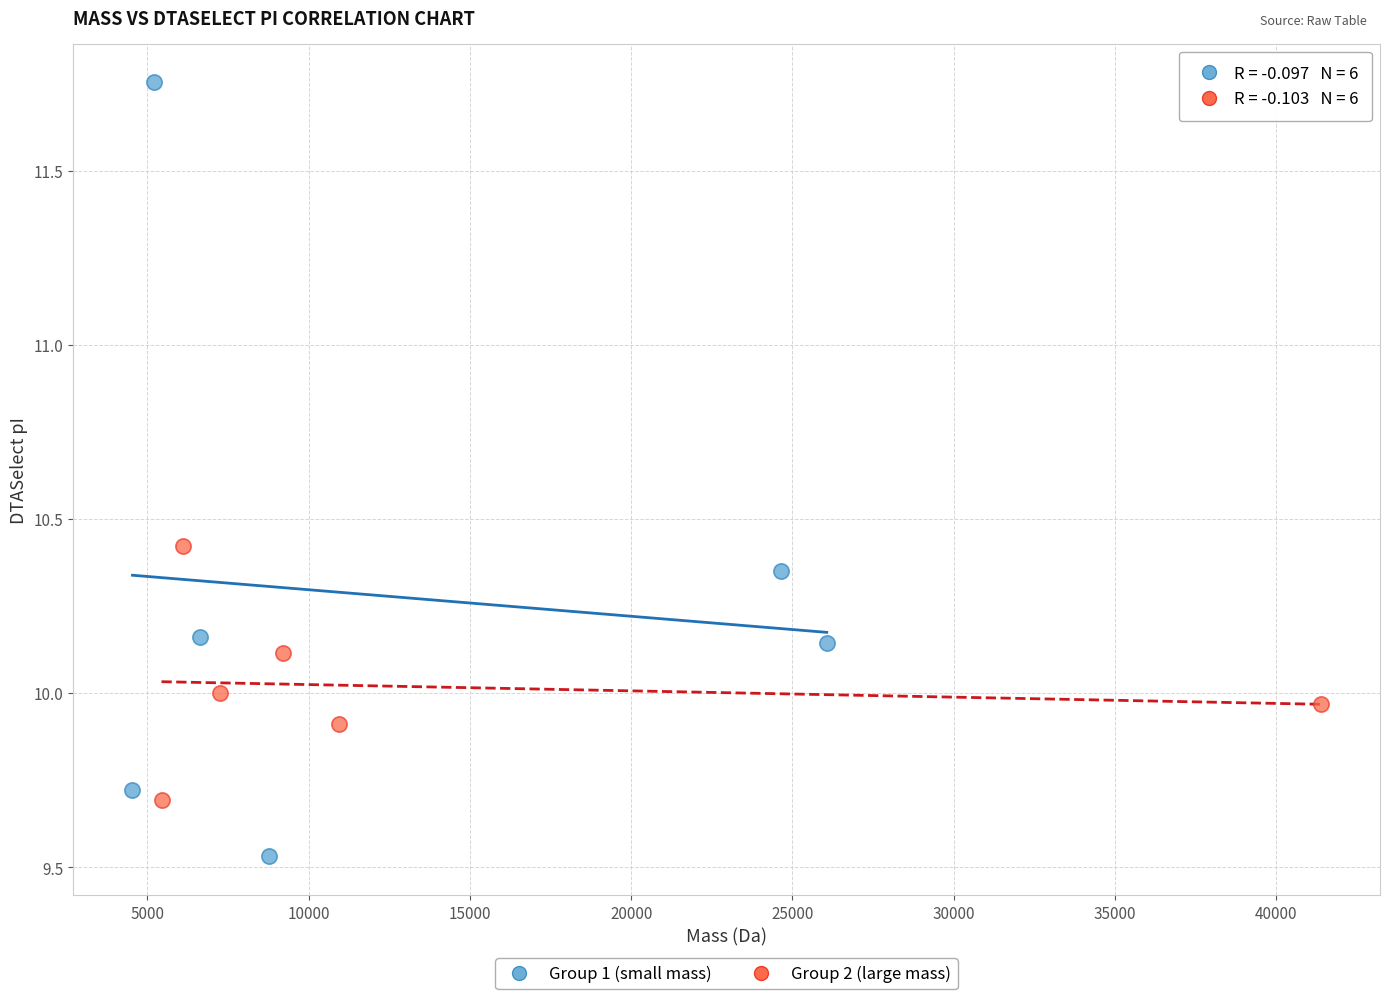

Which series reaches the maximum Y coordinate?

Group 1 (small mass)